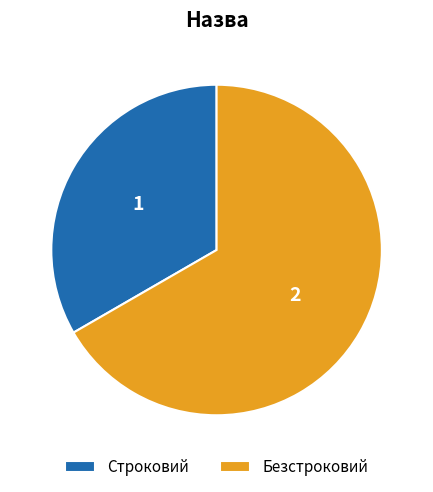

The Строковий slice represents 25% of the pie. True or false?

False